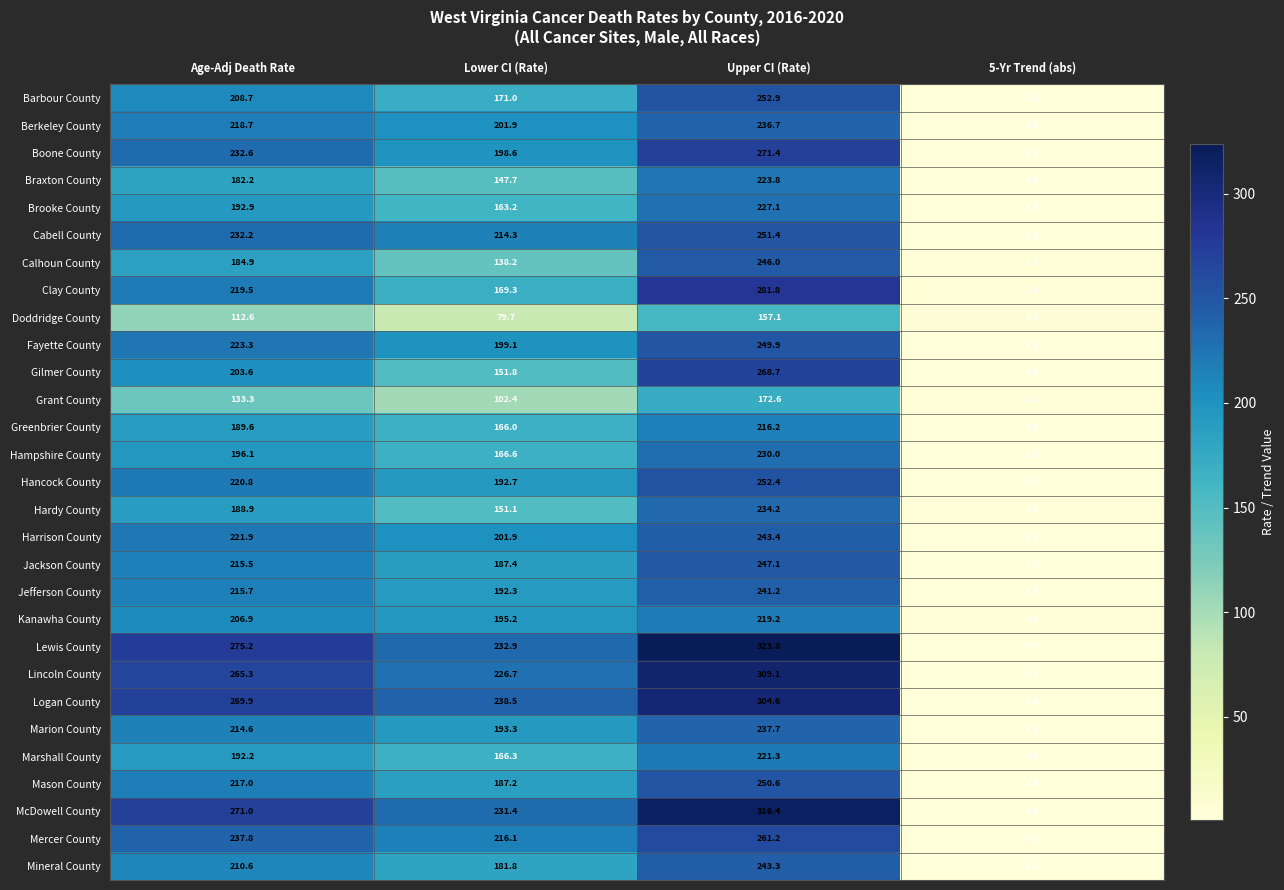

Which series has the largest total across all categories?

Lewis County